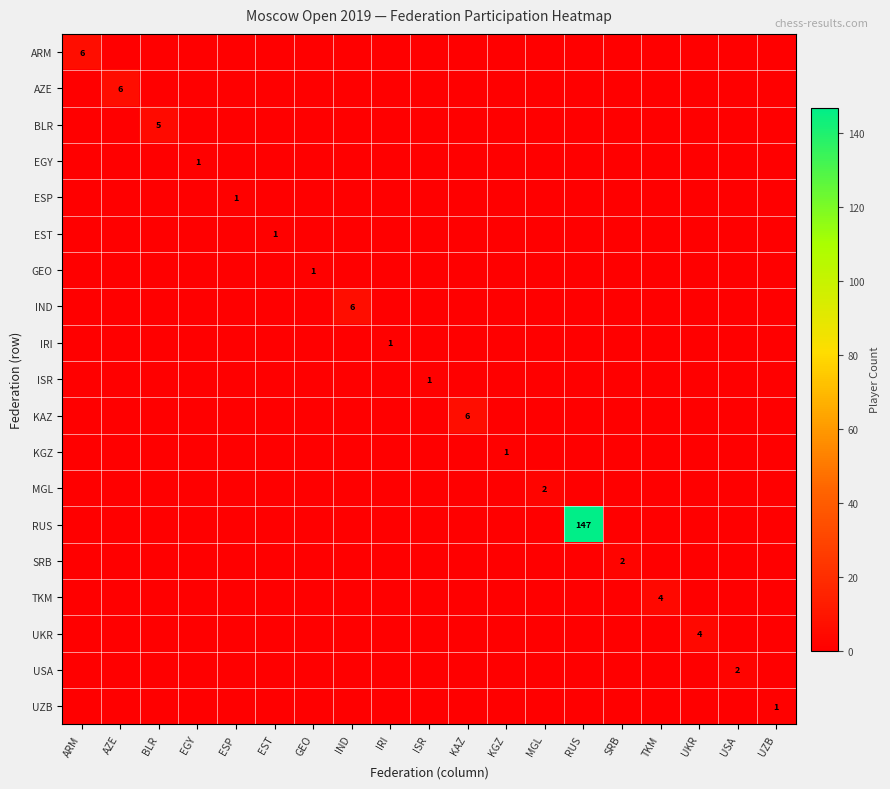

How many IRI values are between 0 and 1?

19